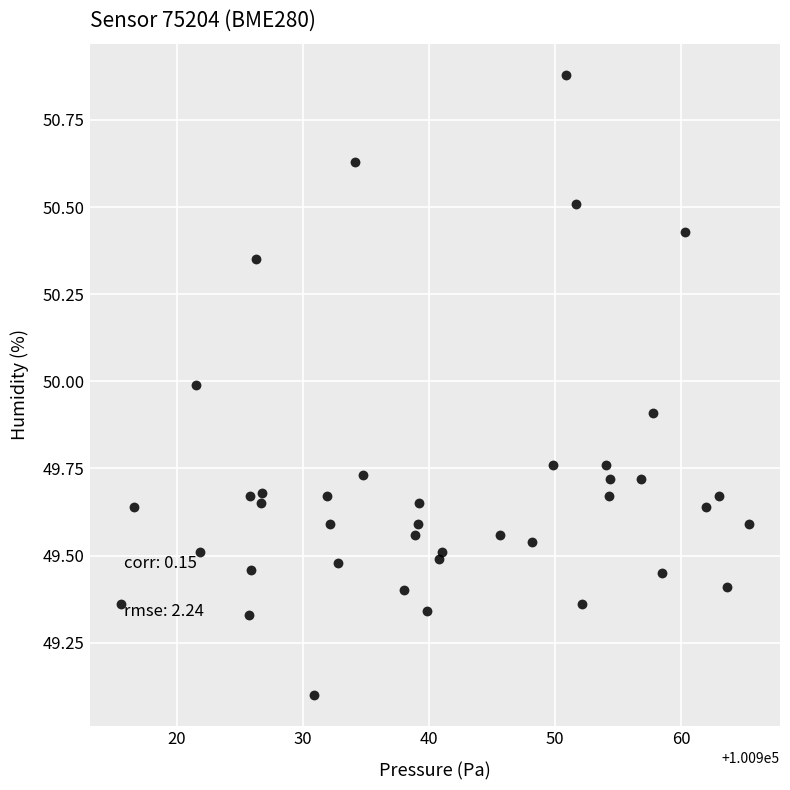

What is the range of Y values (max minus min)?

1.8